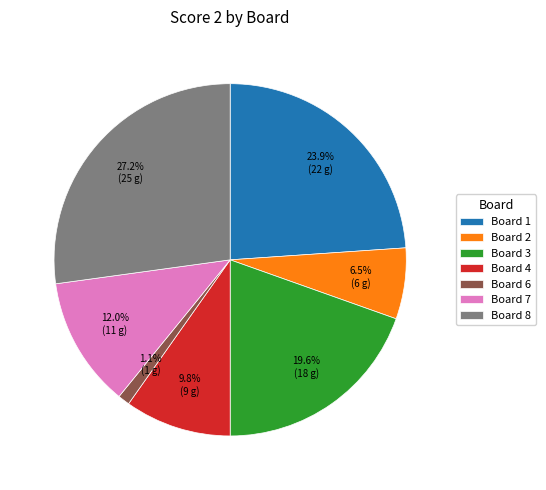

True or false: Board 3 accounts for 20% of the total.

True